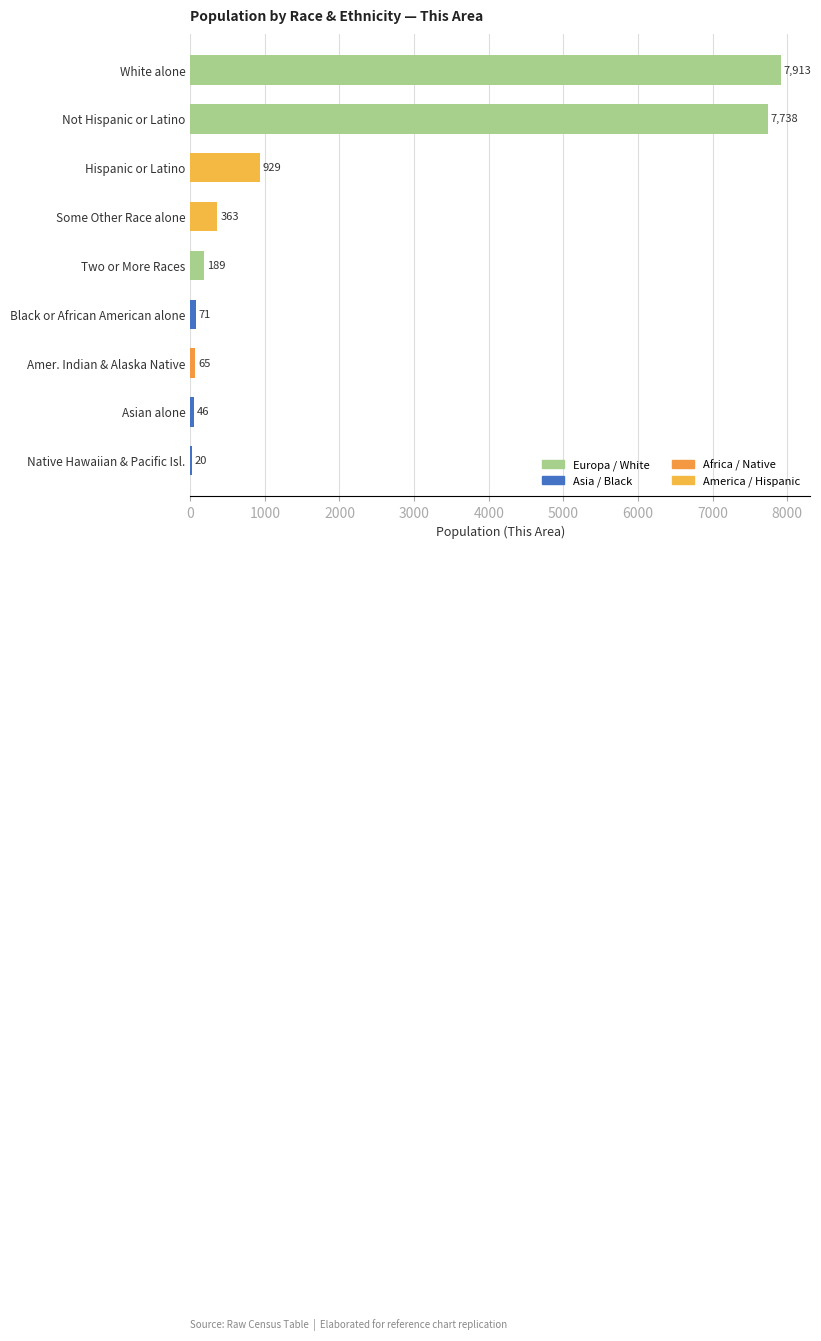

Are the bars grouped side by side (vs. stacked)?

No